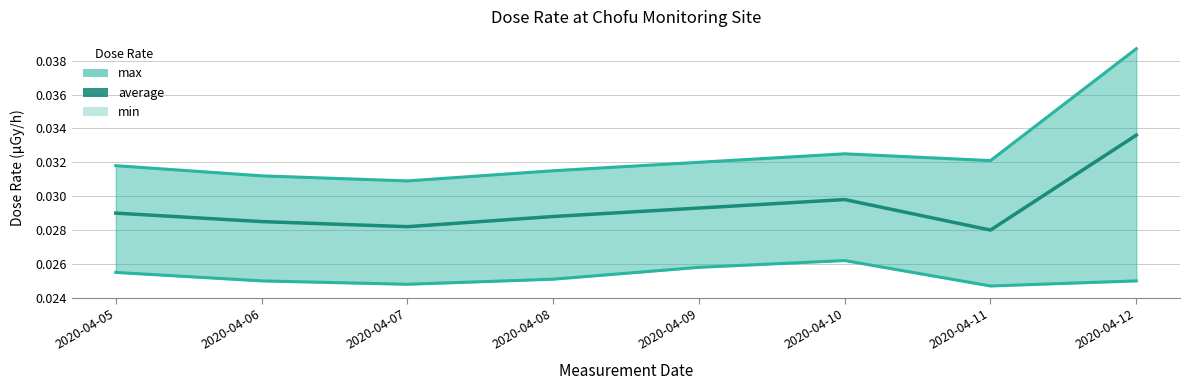

How many min values are between 0 and 1?

8